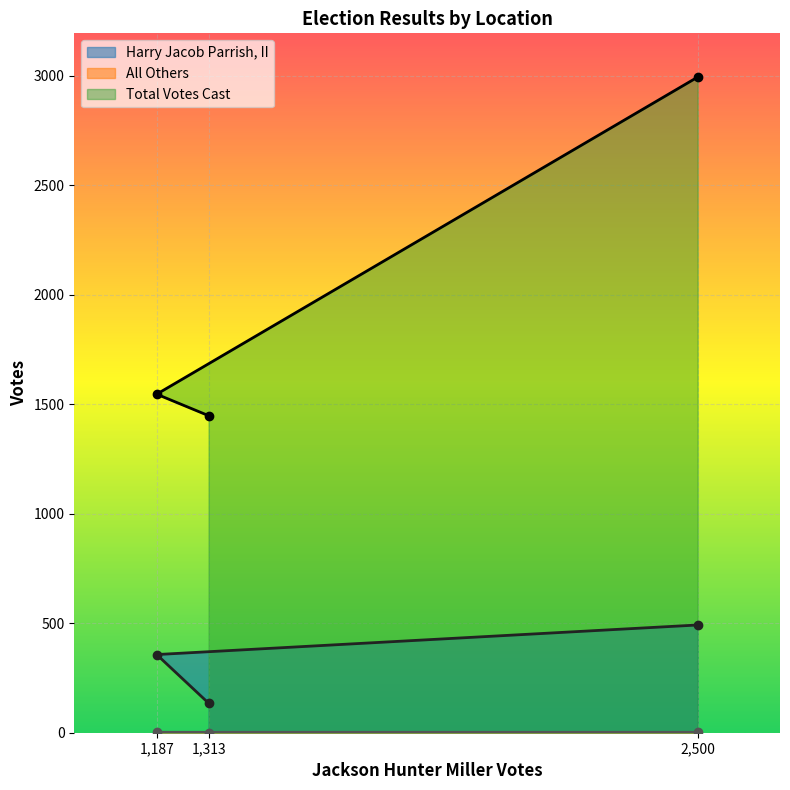

Is it true that Harry Jacob Parrish, II equals 201 at 2,500?

False